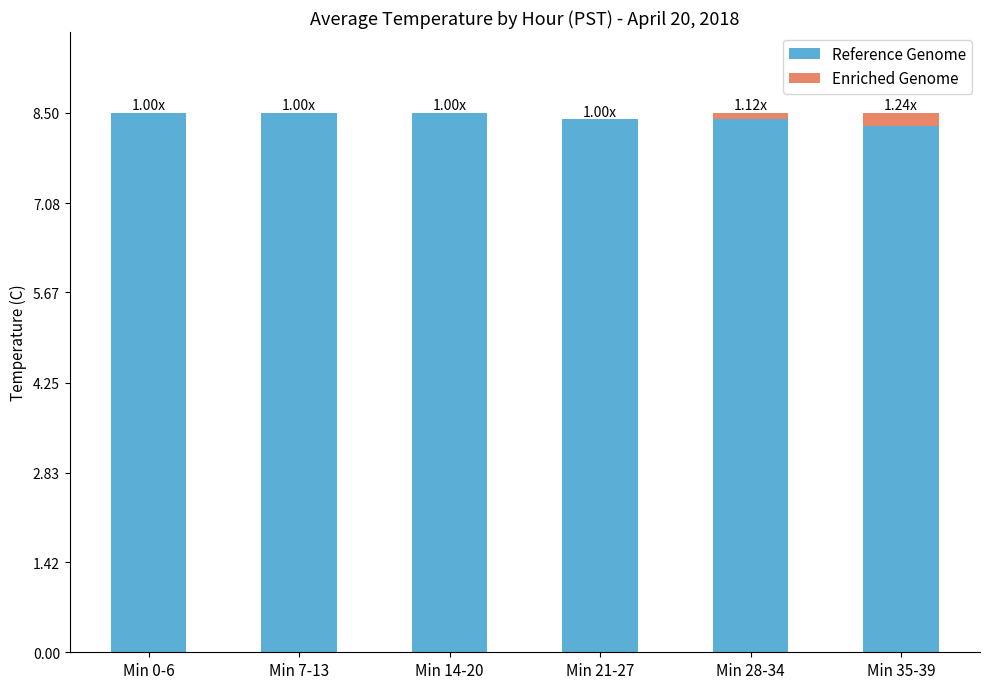

What is the sum of all Reference Genome values?

50.6